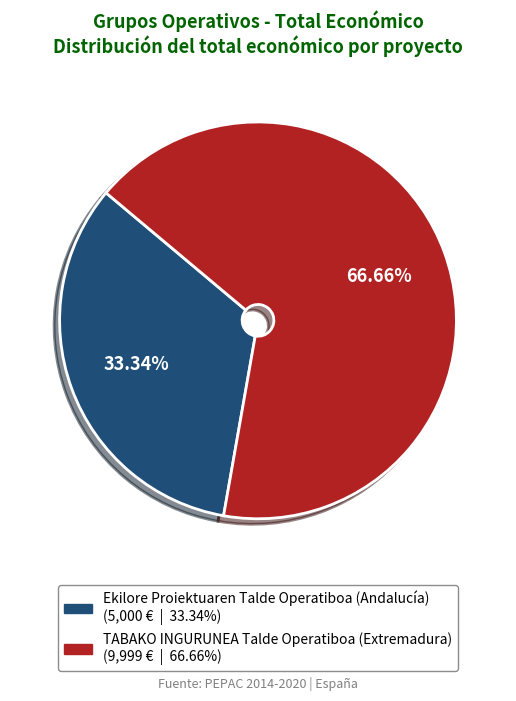

Between TABAKO INGURUNEA Talde Operatiboa (Extremadura) and Ekilore Proiektuaren Talde Operatiboa (Andalucía), which is larger?

TABAKO INGURUNEA Talde Operatiboa (Extremadura)